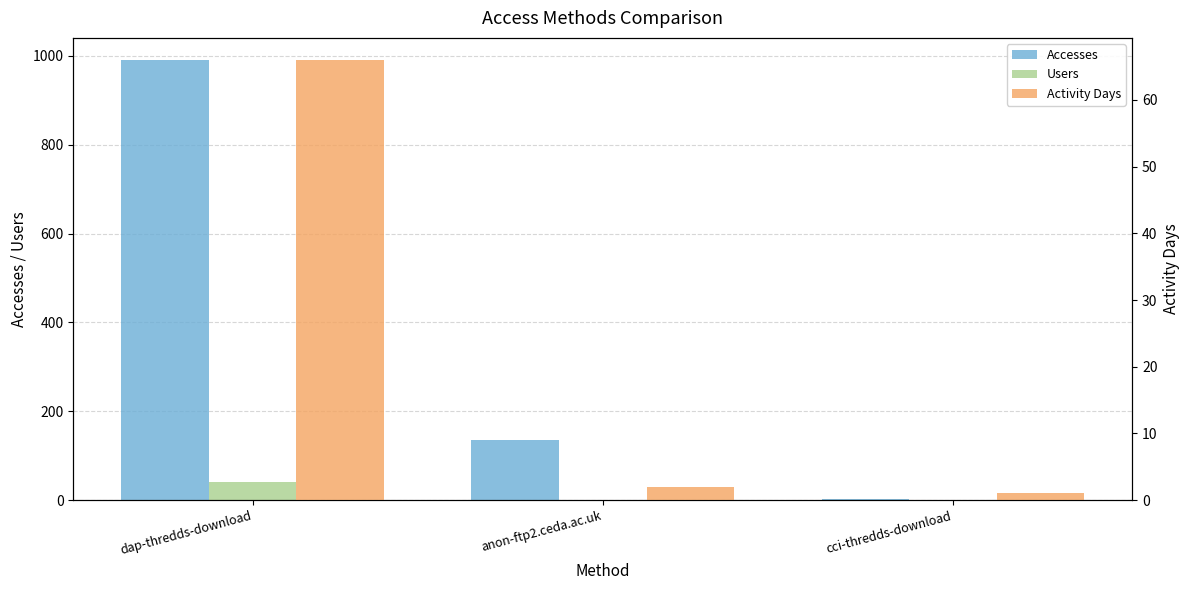

What is the maximum value for Users?

40